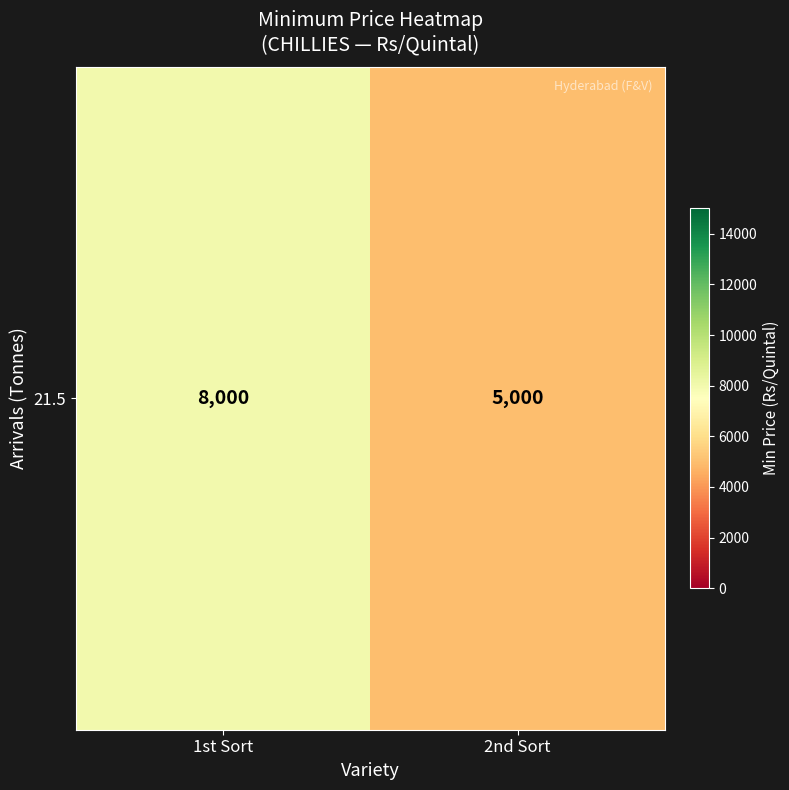

The chart shows a value of 8000 at 1st Sort. True or false?

True